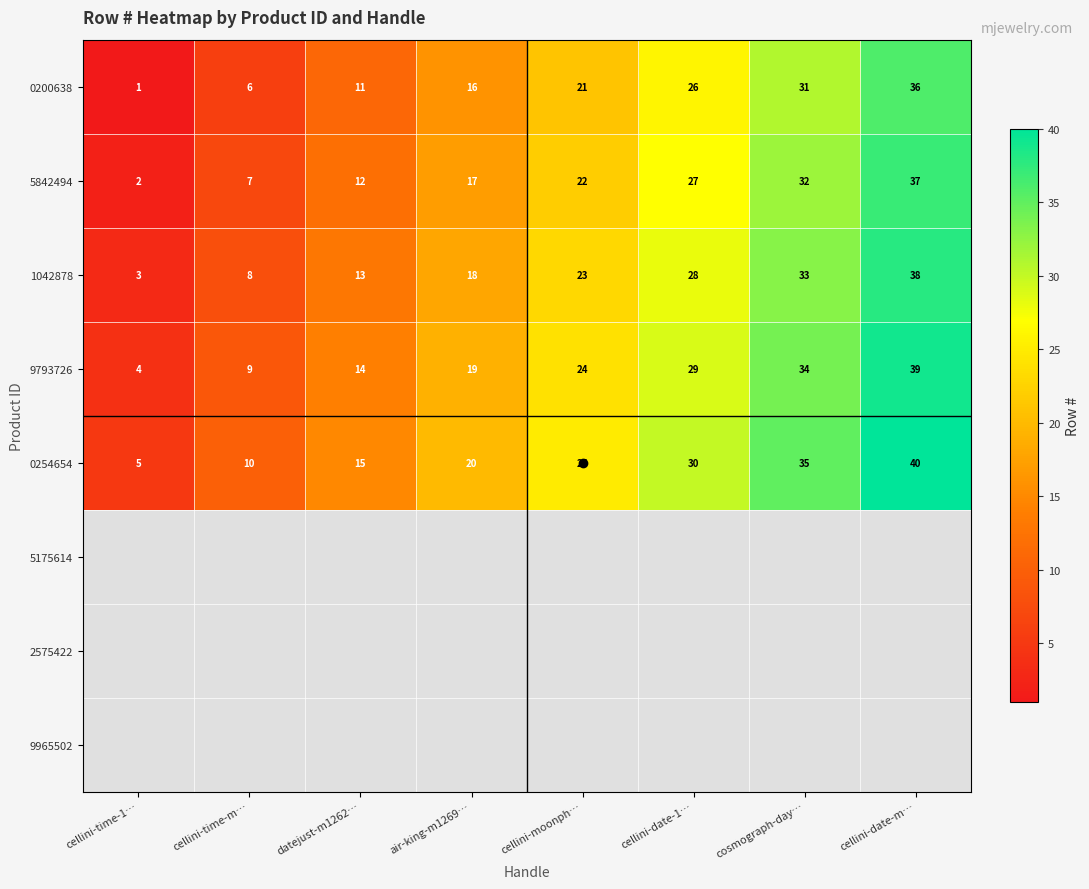

List the labels in order of 0254654 value, smallest first.

cellini-time-1…, cellini-time-m…, datejust-m1262…, air-king-m1269…, cellini-moonph…, cellini-date-1…, cosmograph-day…, cellini-date-m…